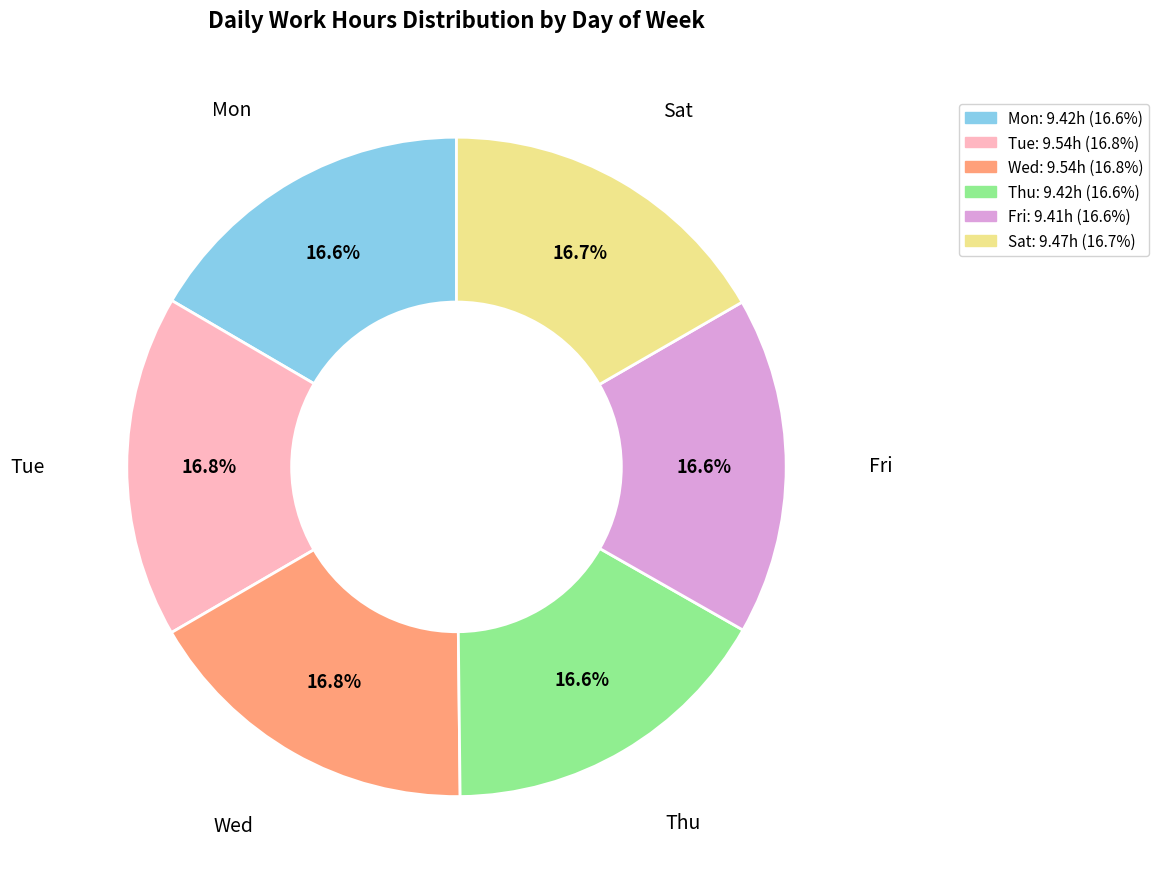

Does Tue represent more than half of the total?

No